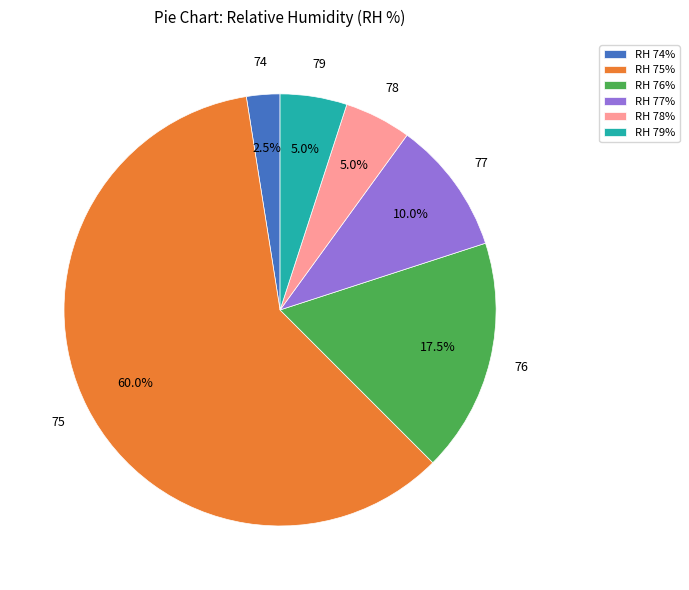

Is there a majority slice in this chart?

Yes